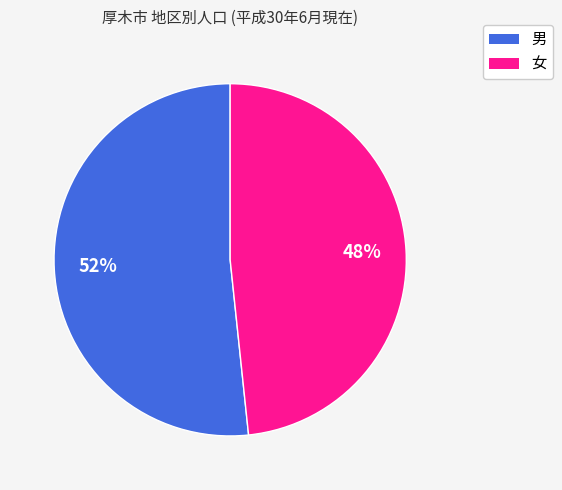

Is there a majority slice in this chart?

Yes